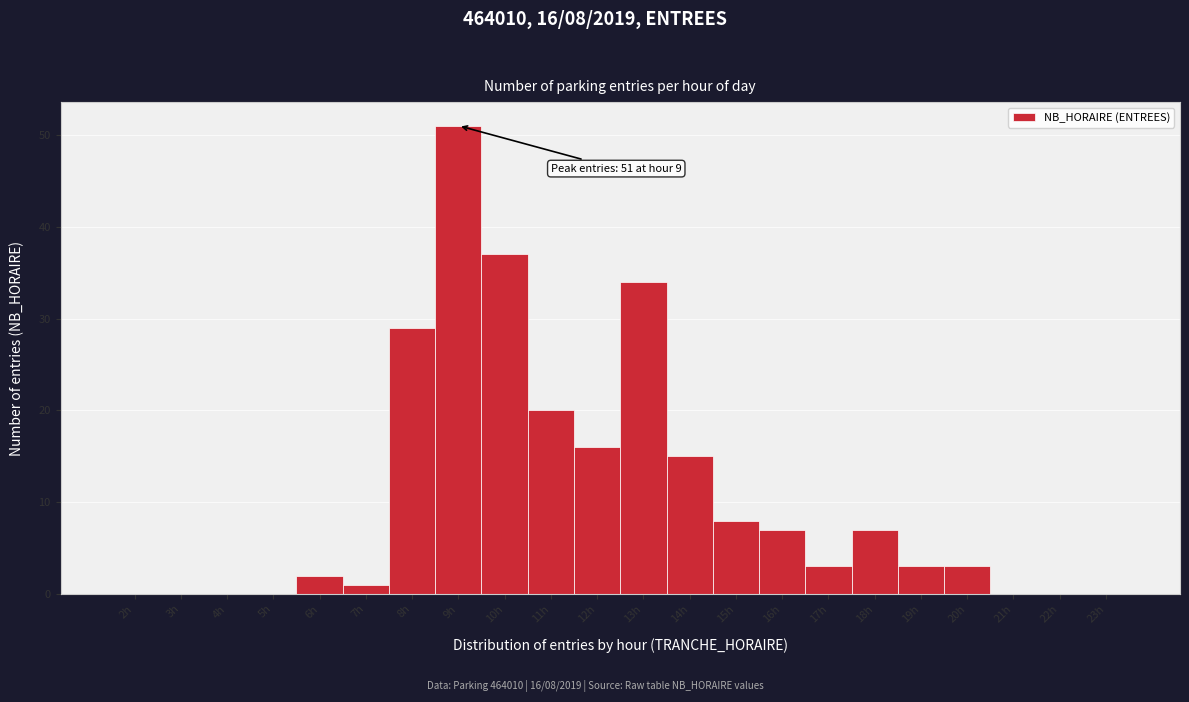

Over which range of the x-axis is the bar tallest?

8.5 to 9.5